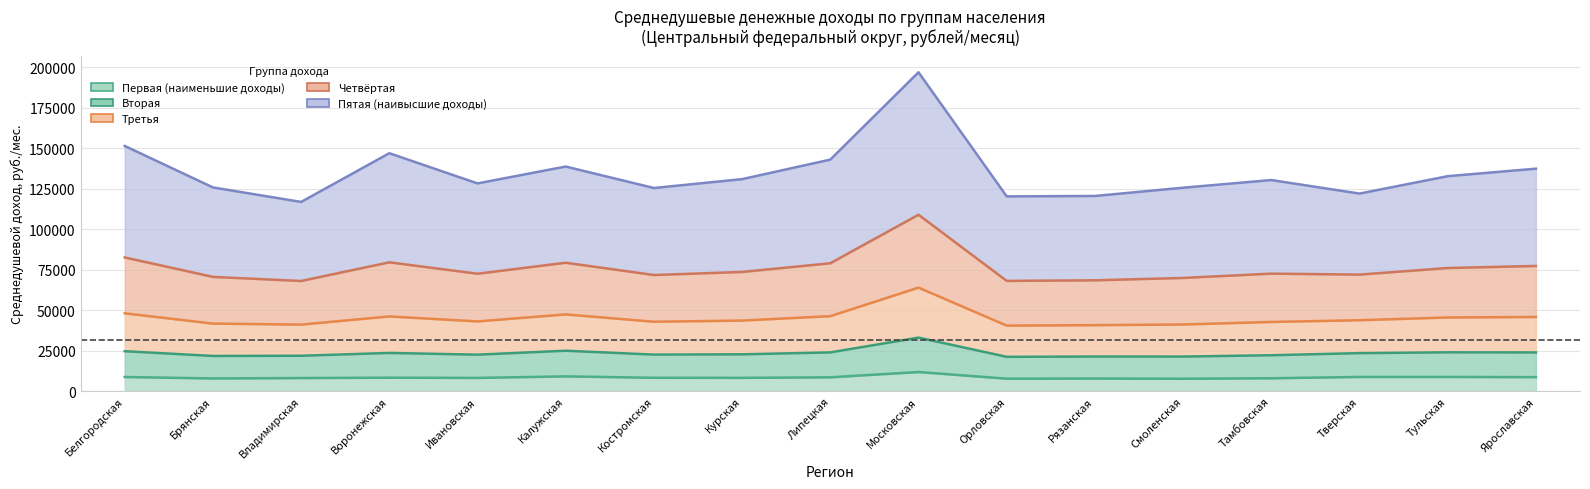

What is the label of the 14th point from the left?

Тамбовская